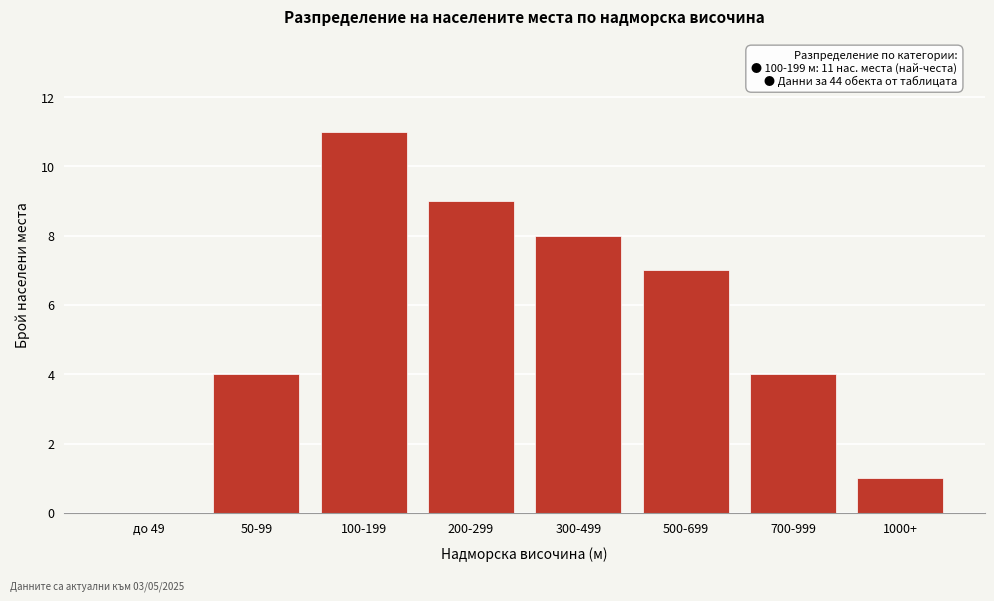

Reading left to right, what are all the values shown in this chart?

до 49=0	50-99=4	100-199=11	200-299=9	300-499=8	500-699=7	700-999=4	1000+=1